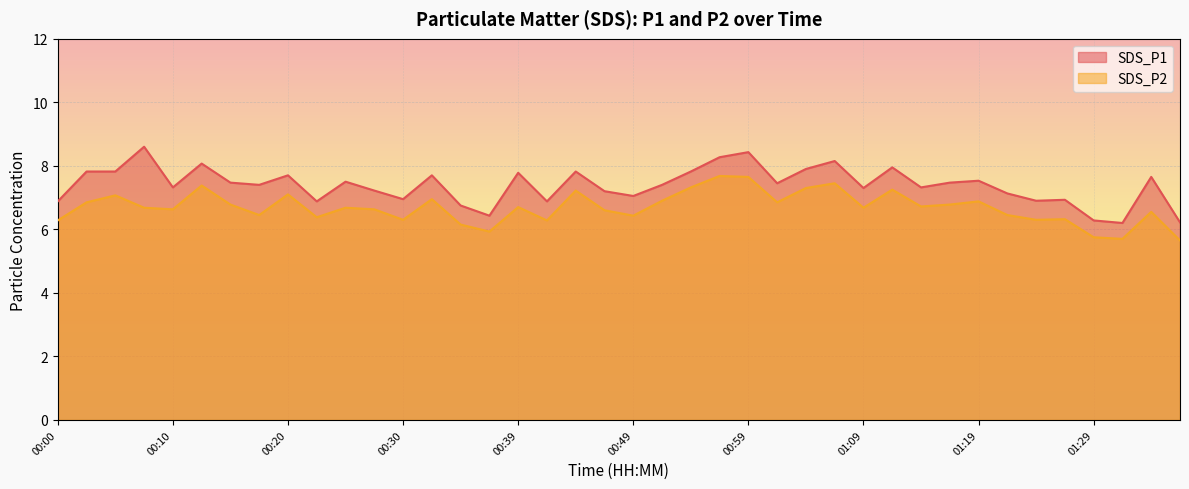

At which category does the chart reach its peak across all series?

00:08